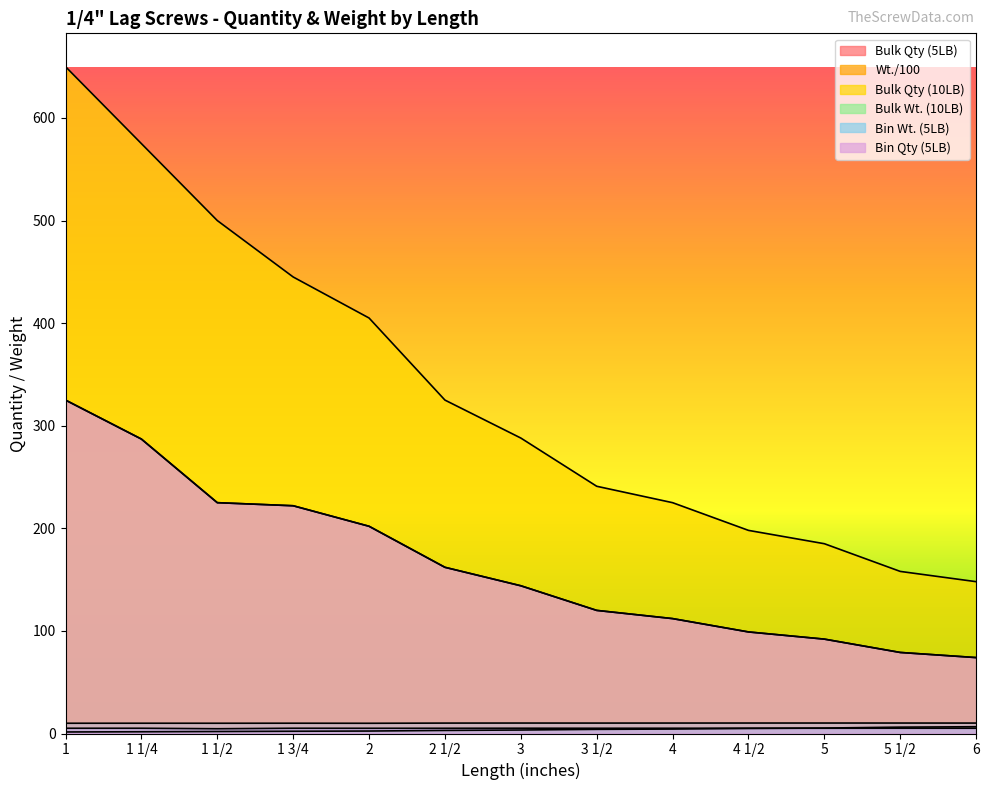

What is the approximate value of Wt./100 at 5?

5.3